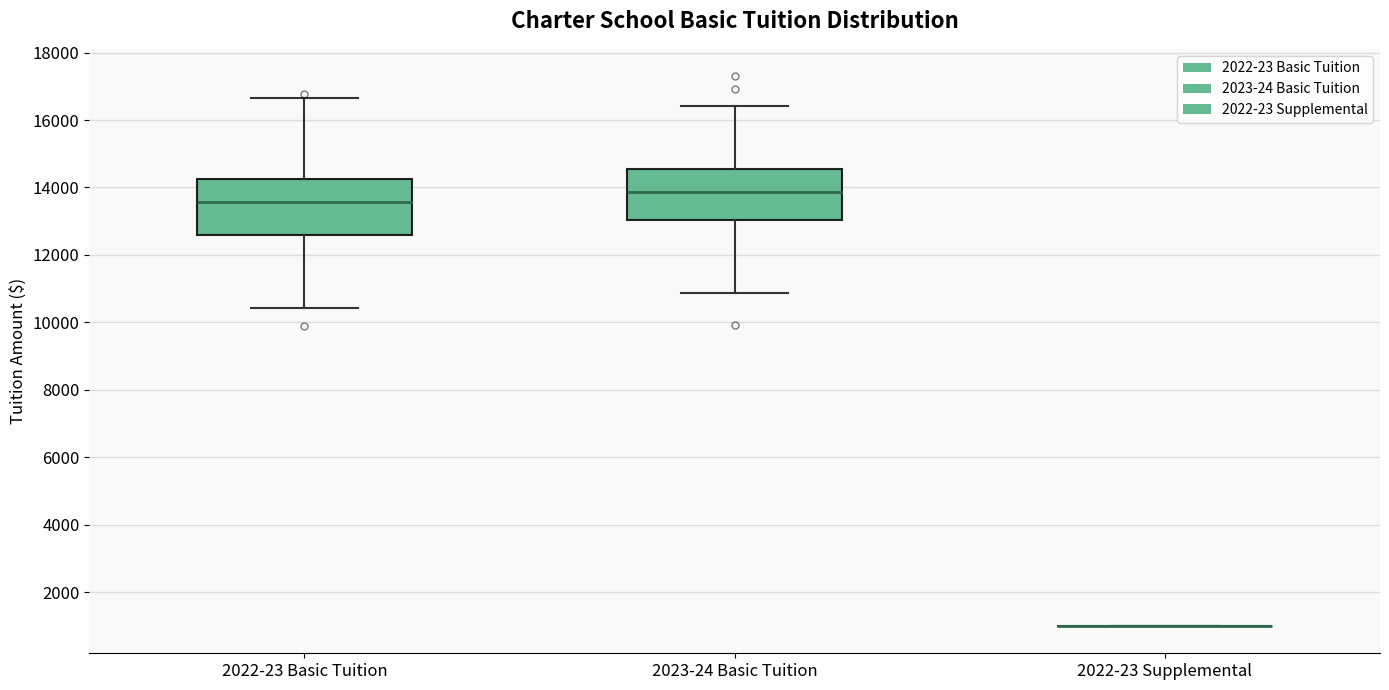

Reading left to right, read every box against the y-axis: the position of its median line, the range the box covers, and the ends of its whiskers. The values are not printed on the chart, so give them approximately, as read against the axis.

2022-23 Basic Tuition: median 13600, box 12600 to 14200, whiskers 10400 to 16600
2023-24 Basic Tuition: median 13800, box 13000 to 14600, whiskers 10800 to 16400
2022-23 Supplemental: box collapsed to a line at 1000, whiskers 1000 to 1000